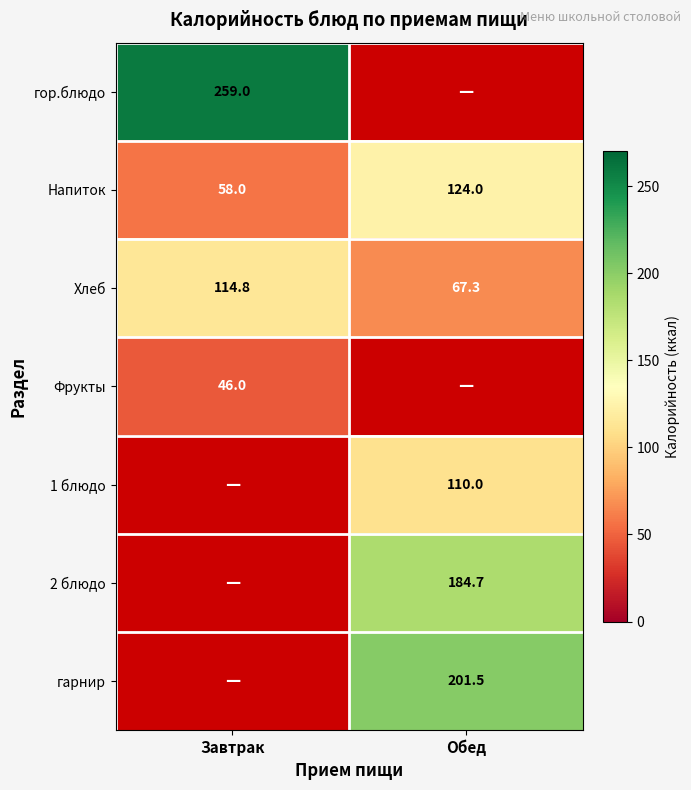

What is the difference between the Хлеб values at Завтрак and Обед?

47.5